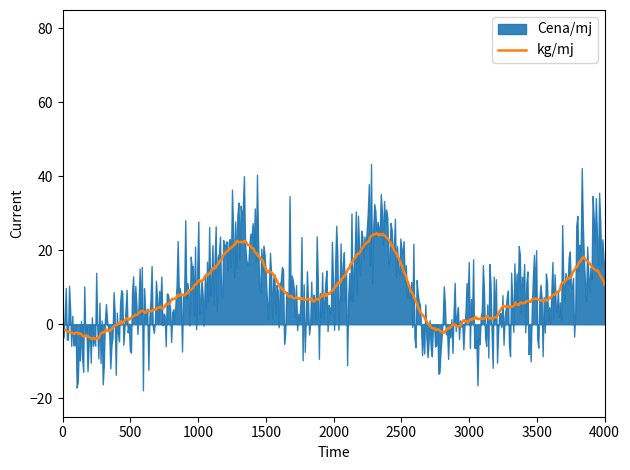

What is the minimum value for kg/mj?

-4.1